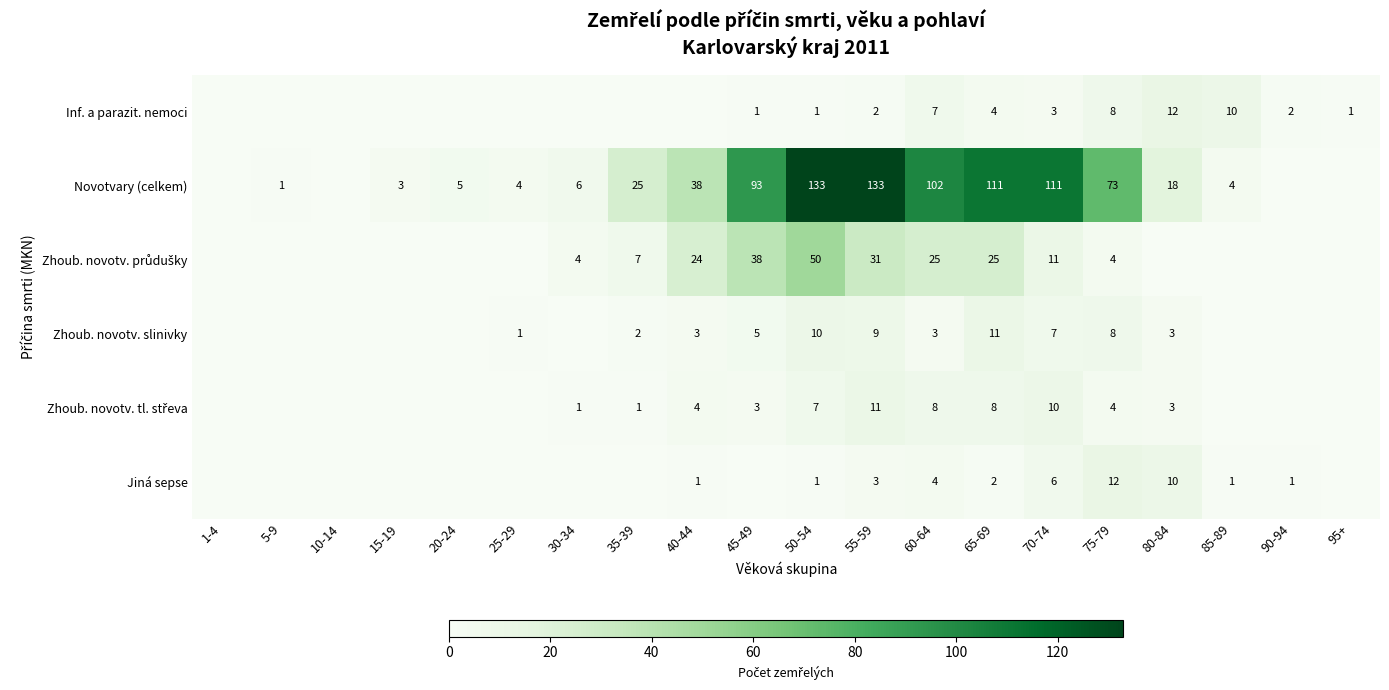

Which series changed the most between 10-14 and 40-44?

Novotvary (celkem)